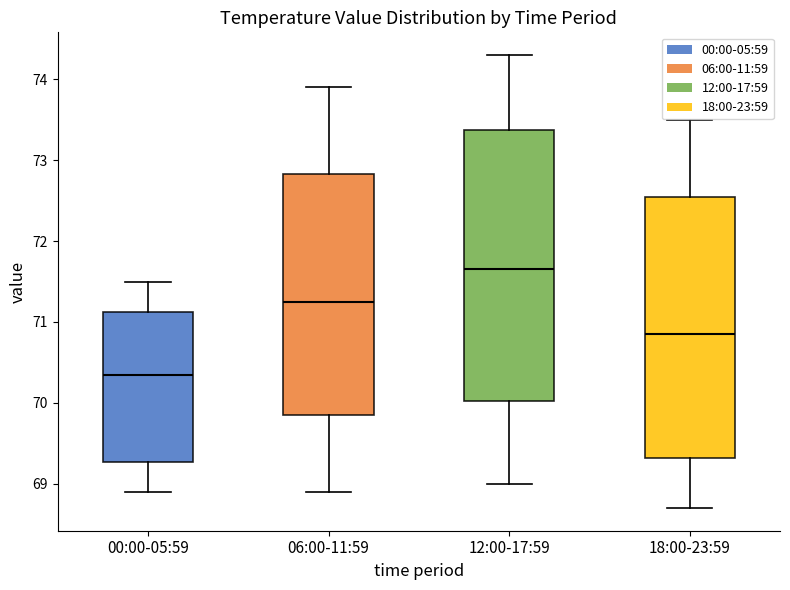

Reading left to right, read every box against the y-axis: the position of its median line, the range the box covers, and the ends of its whiskers. The values are not printed on the chart, so give them approximately, as read against the axis.

00:00-05:59: median 70.4, box 69.3 to 71.1, whiskers 68.9 to 71.5
06:00-11:59: median 71.3, box 69.9 to 72.8, whiskers 68.9 to 73.9
12:00-17:59: median 71.7, box 70.0 to 73.4, whiskers 69.0 to 74.3
18:00-23:59: median 70.9, box 69.3 to 72.6, whiskers 68.7 to 73.5